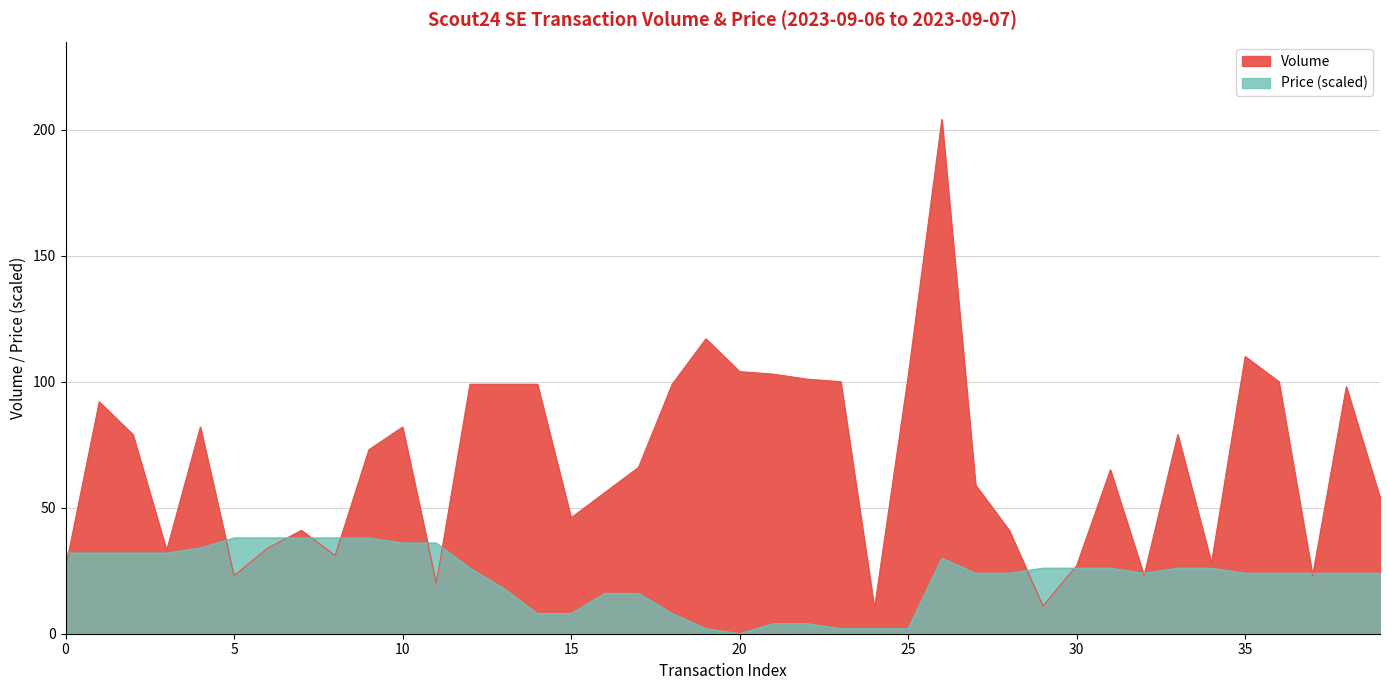

What is the sum of the Price values at 2023-09-07 and 2023-09-07?

50